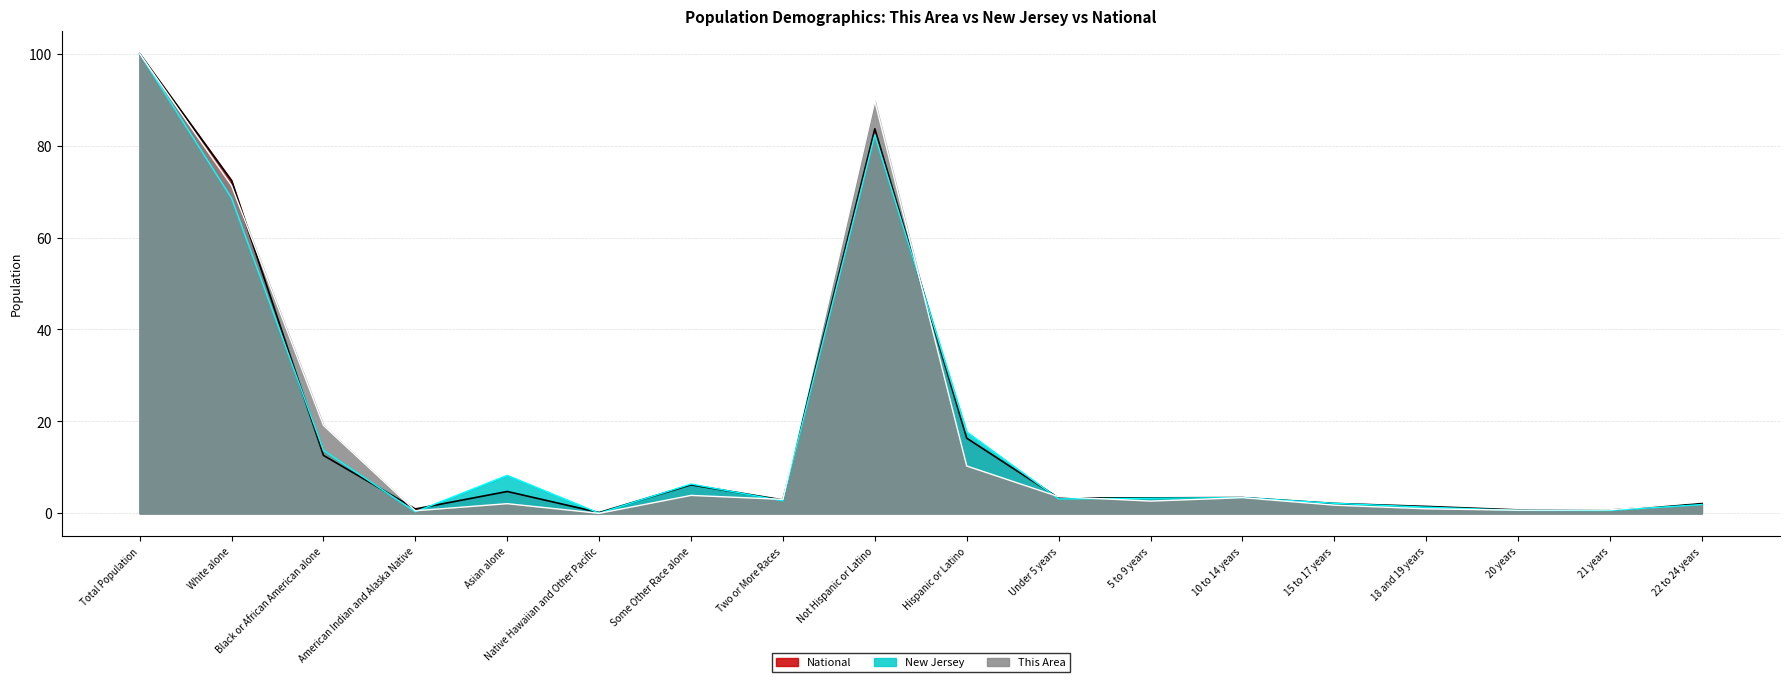

Reading left to right, what are all the values shown in this chart?

This Area: 100.0	71.3	19.1	0.6	2.1	0.0	3.9	3.0	89.7	10.3	3.6	2.7	3.4	1.8	1.0	0.7	0.8	2.5
New Jersey: 100.0	68.6	13.7	0.3	8.3	0.0	6.4	2.7	82.3	17.7	3.1	3.3	3.4	2.2	1.3	0.6	0.6	1.9
National: 100.0	72.4	12.6	0.9	4.8	0.2	6.2	2.9	83.7	16.3	3.3	3.4	3.4	2.2	1.5	0.7	0.7	2.1